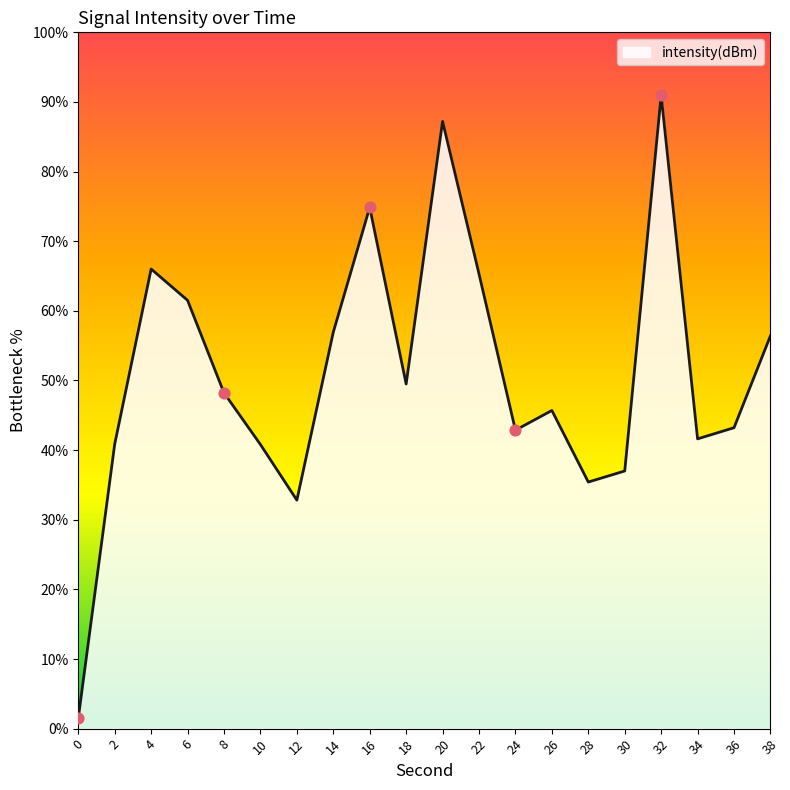

Which has a higher value, 20 or 24?

20